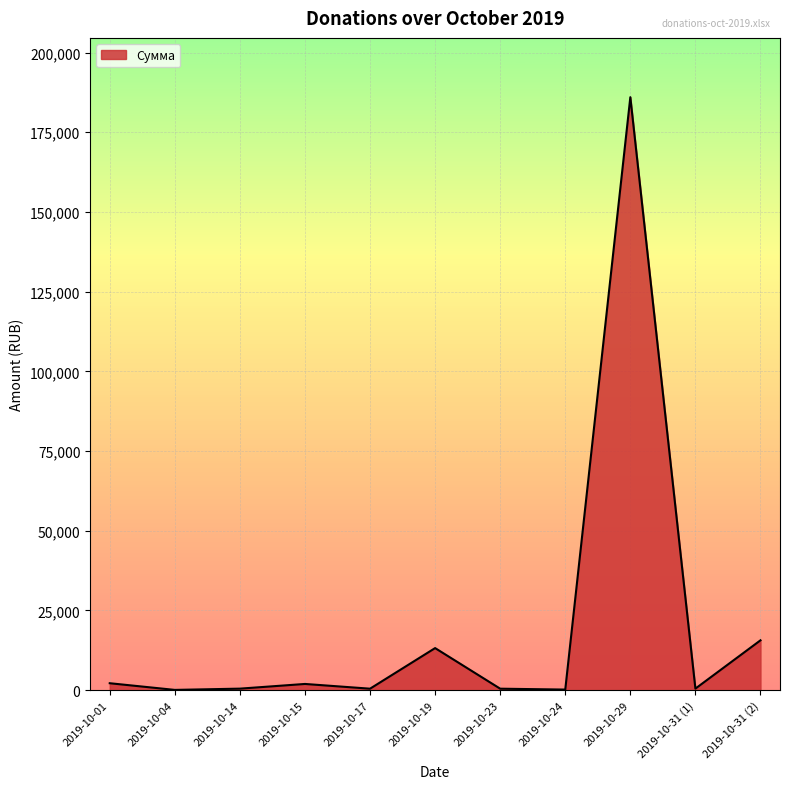

Between 2019-10-29 and 2019-10-19, which is larger?

2019-10-29